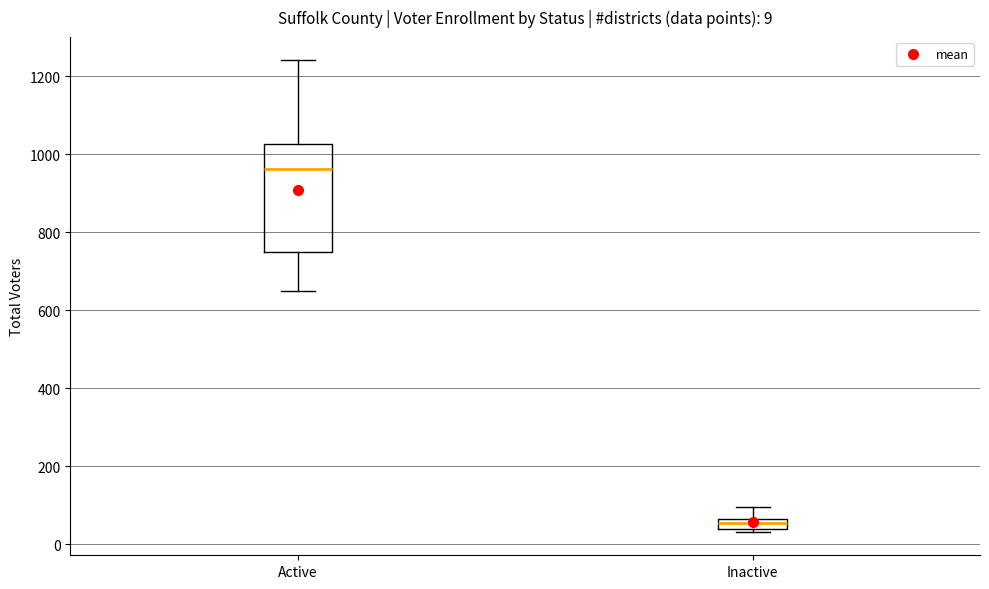

Which box has the highest median line?

Active